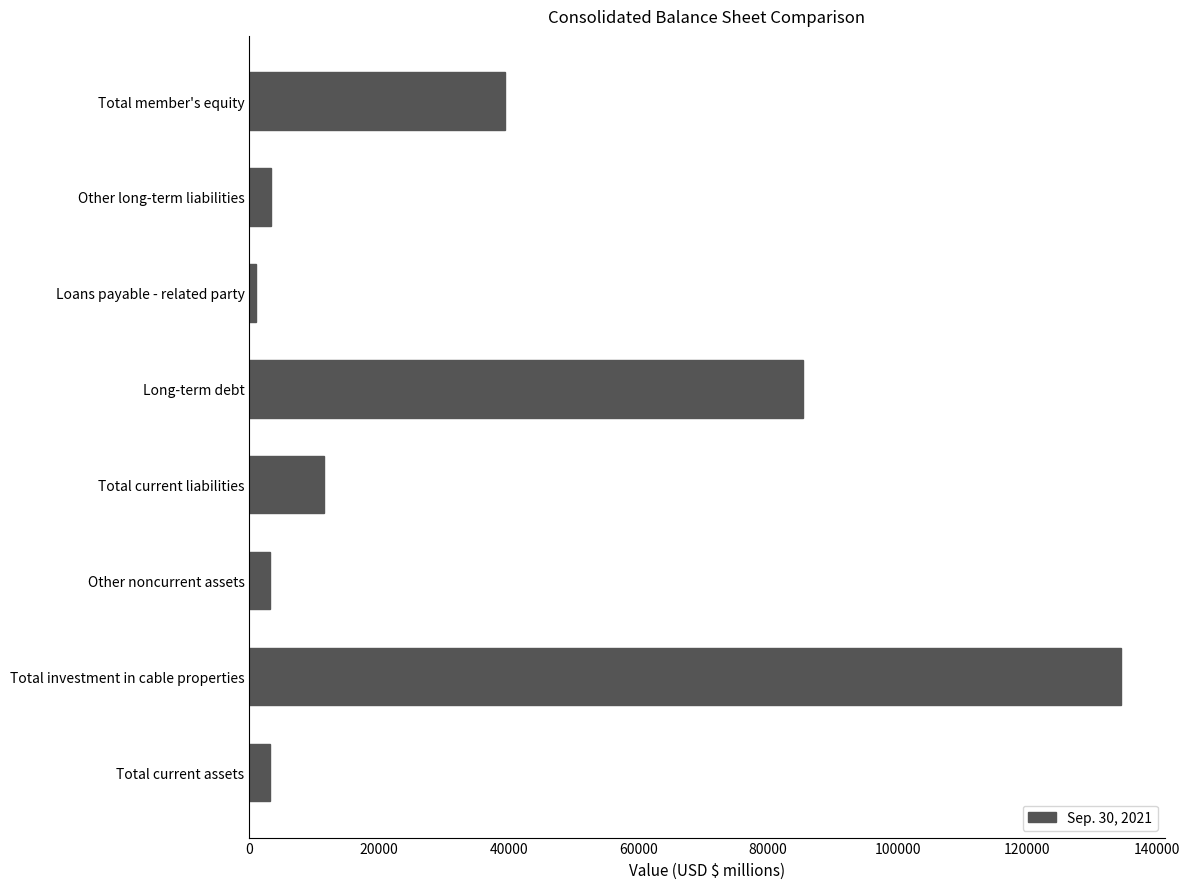

Which has a higher value, Total investment in cable properties or Total member's equity?

Total investment in cable properties